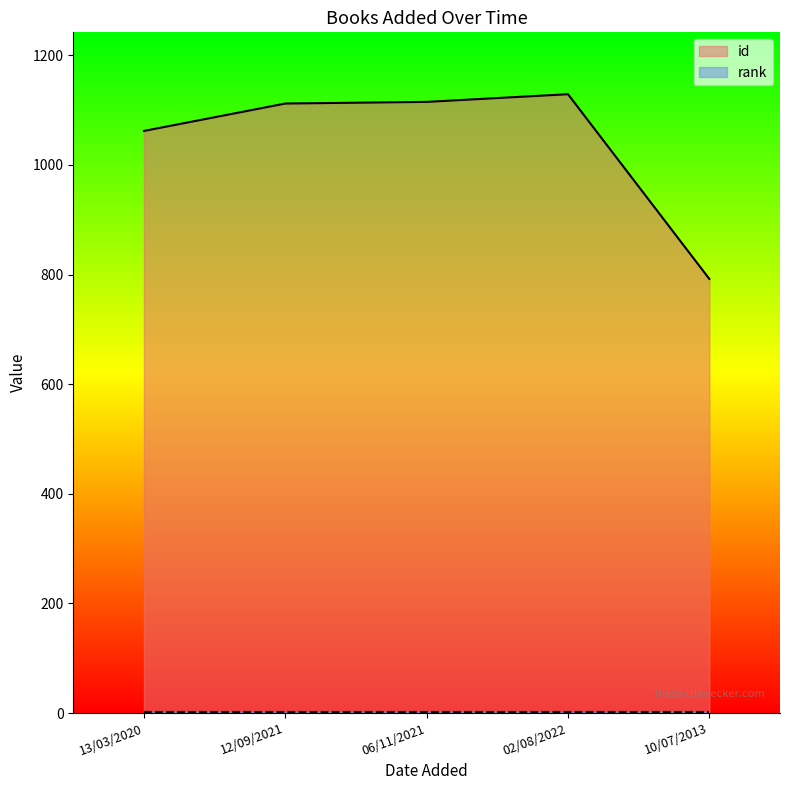

At which label is id closest to 960?

13/03/2020